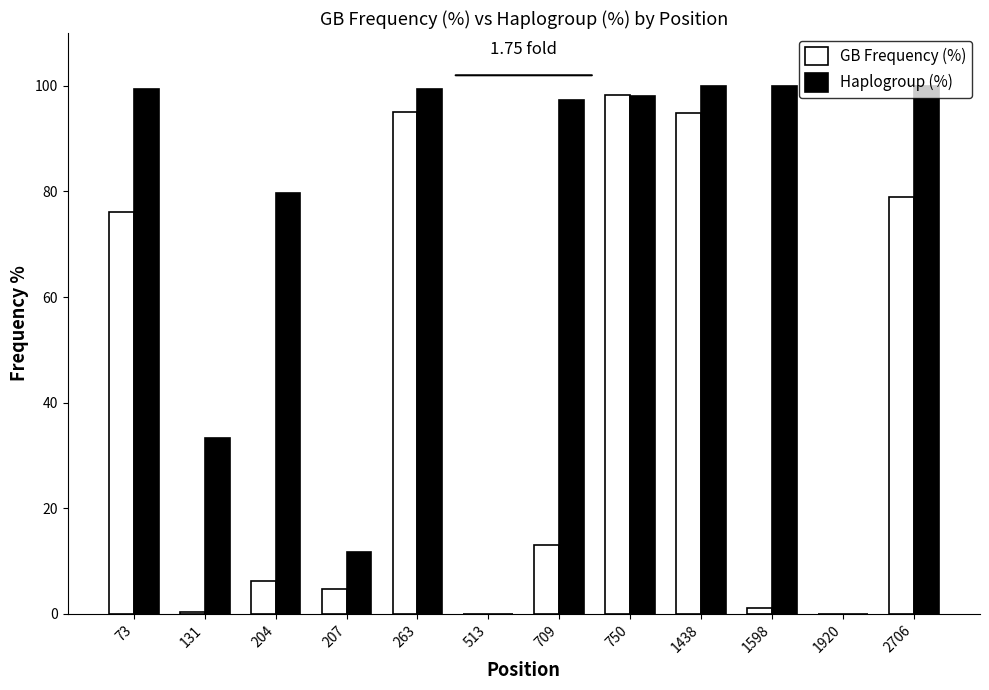

How many groups of bars are there?

12